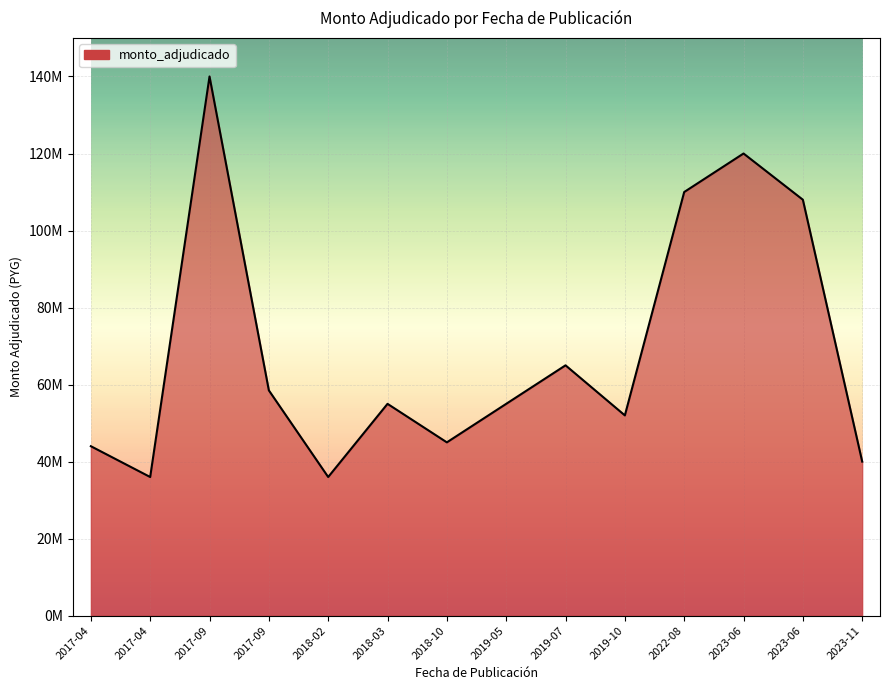

At which category does the data reach its first local valley?

2017-04